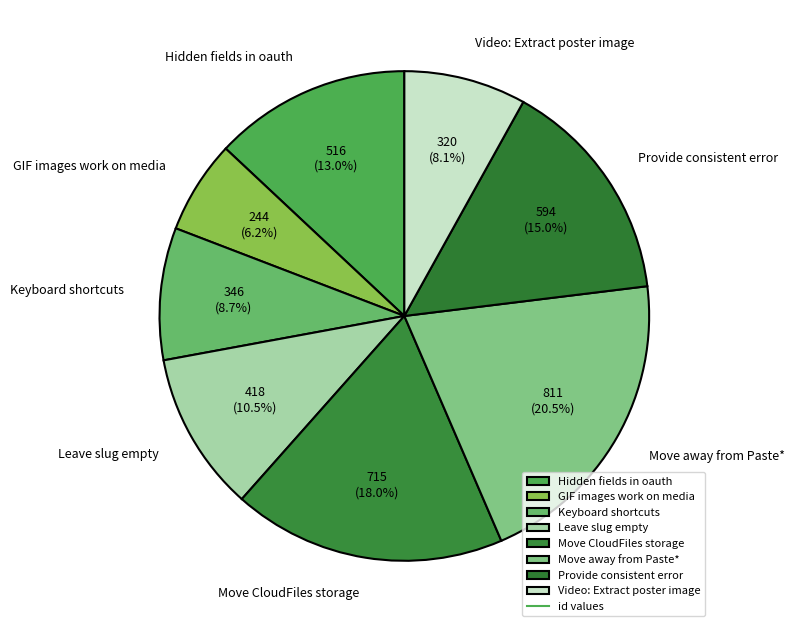

The Video: Extract poster image slice represents 21% of the pie. True or false?

False